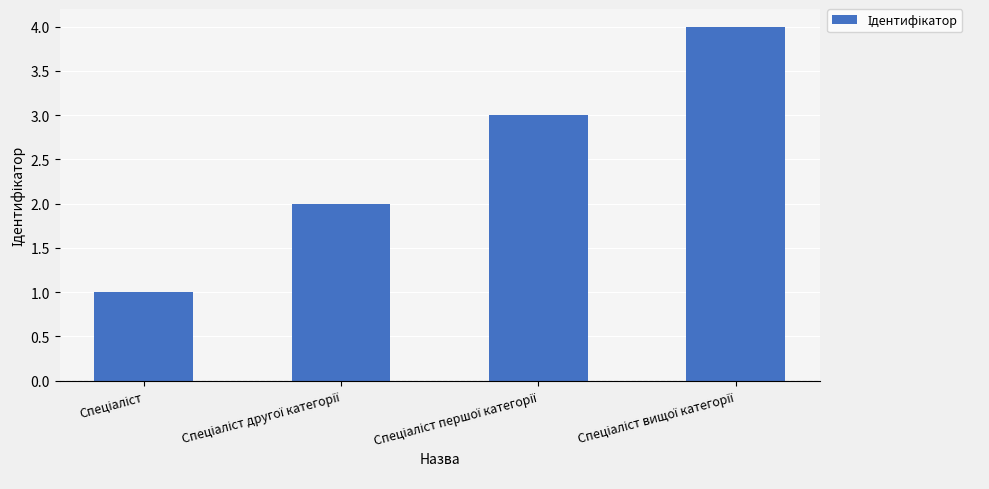

Are the bars horizontal?

No